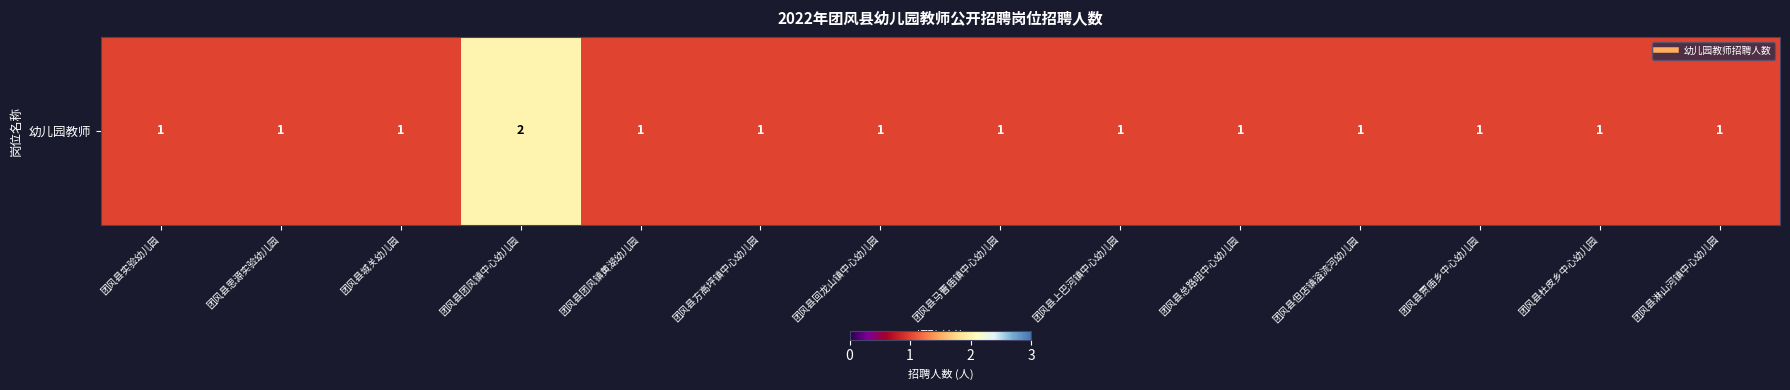

How many values are between 1 and 2?

14